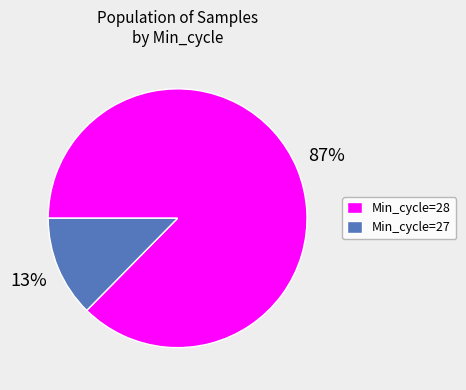

Which slice is the smallest?

Min_cycle=27